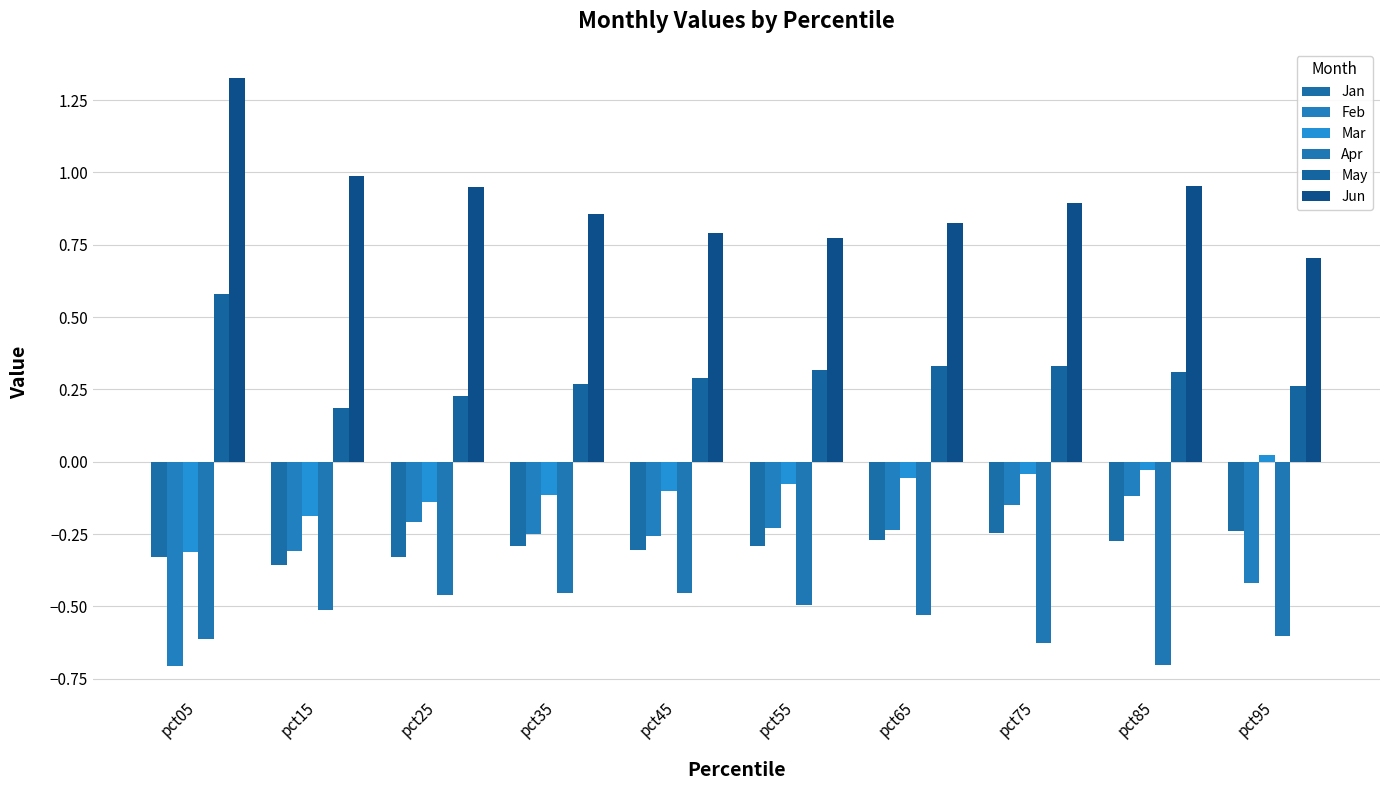

Reading left to right, extract all data points from this chart.

Jan: -0.3	-0.4	-0.3	-0.3	-0.3	-0.3	-0.3	-0.2	-0.3	-0.2
Feb: -0.7	-0.3	-0.2	-0.2	-0.3	-0.2	-0.2	-0.1	-0.1	-0.4
Mar: -0.3	-0.2	-0.1	-0.1	-0.1	-0.1	-0.1	-0.0	-0.0	0.0
Apr: -0.6	-0.5	-0.5	-0.5	-0.5	-0.5	-0.5	-0.6	-0.7	-0.6
May: 0.6	0.2	0.2	0.3	0.3	0.3	0.3	0.3	0.3	0.3
Jun: 1.3	1.0	1.0	0.9	0.8	0.8	0.8	0.9	1.0	0.7